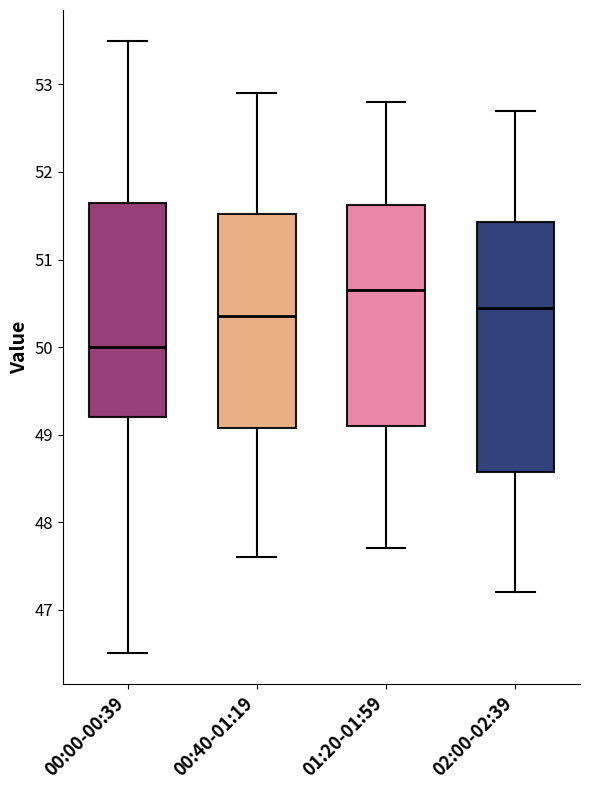

Comparing the boxes themselves (not the whiskers), which one is the tallest?

02:00-02:39